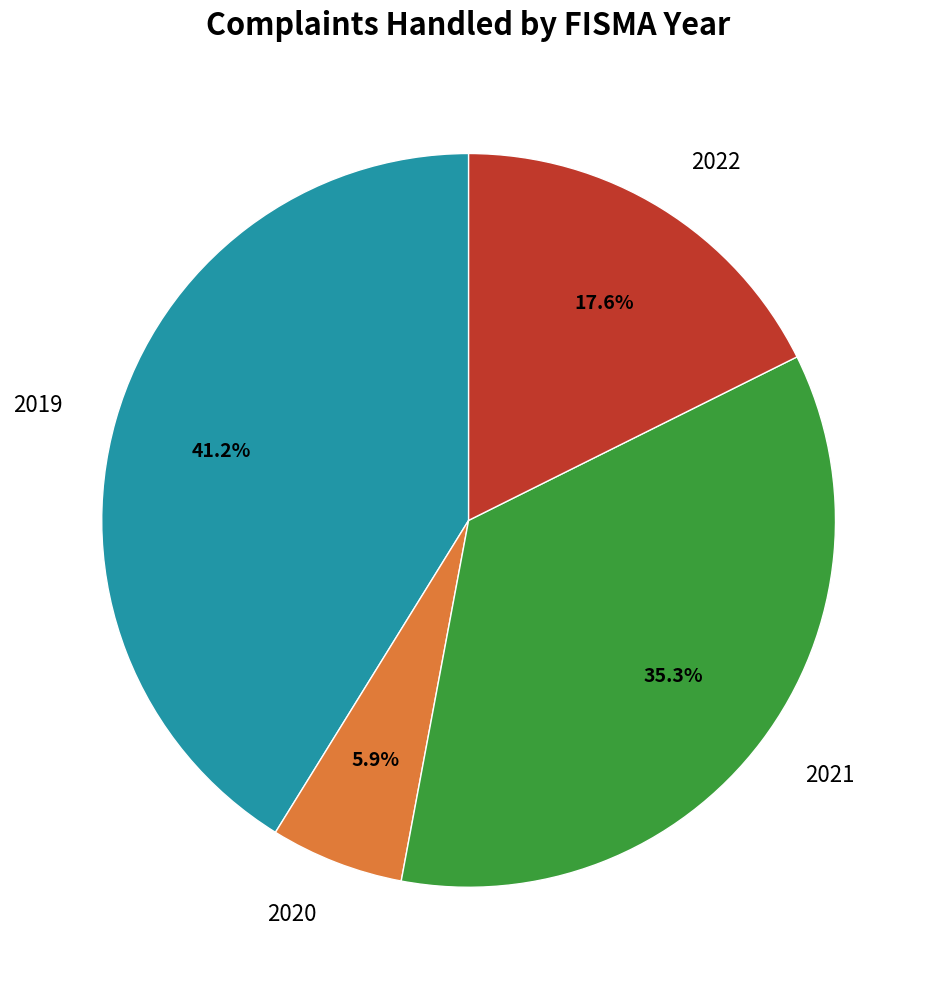

What portion of the pie excludes 2022?

82.4%